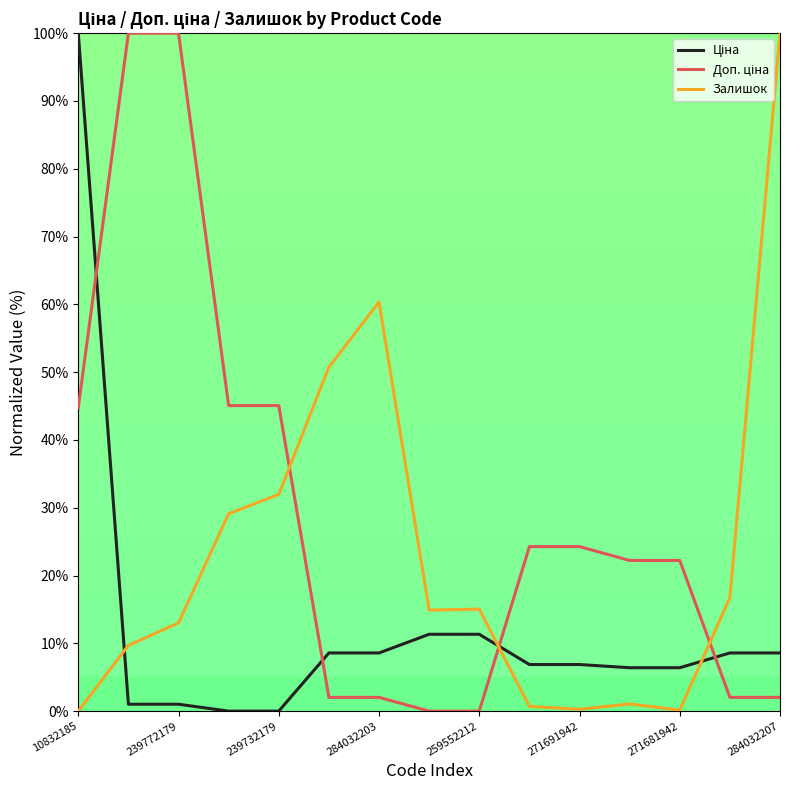

What is the maximum value for Залишок?

100.0